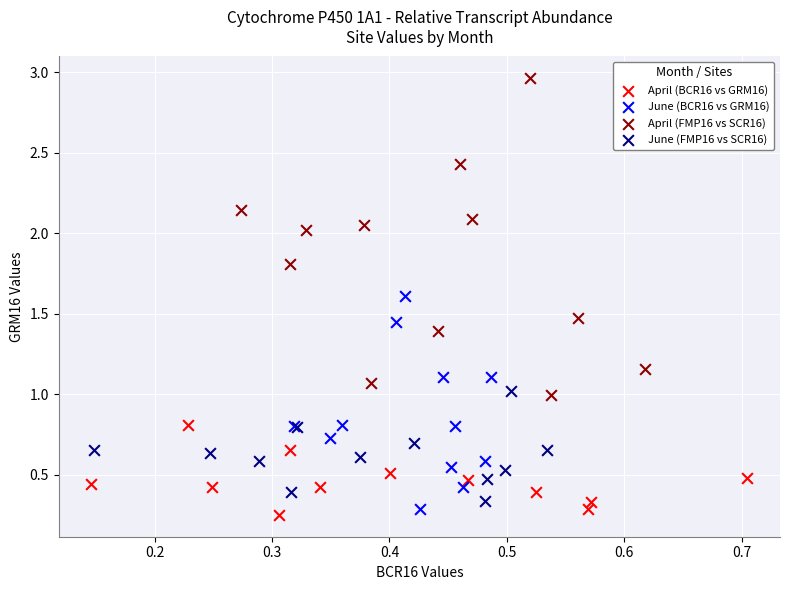

Which series reaches the minimum Y coordinate?

April (BCR16 vs GRM16)